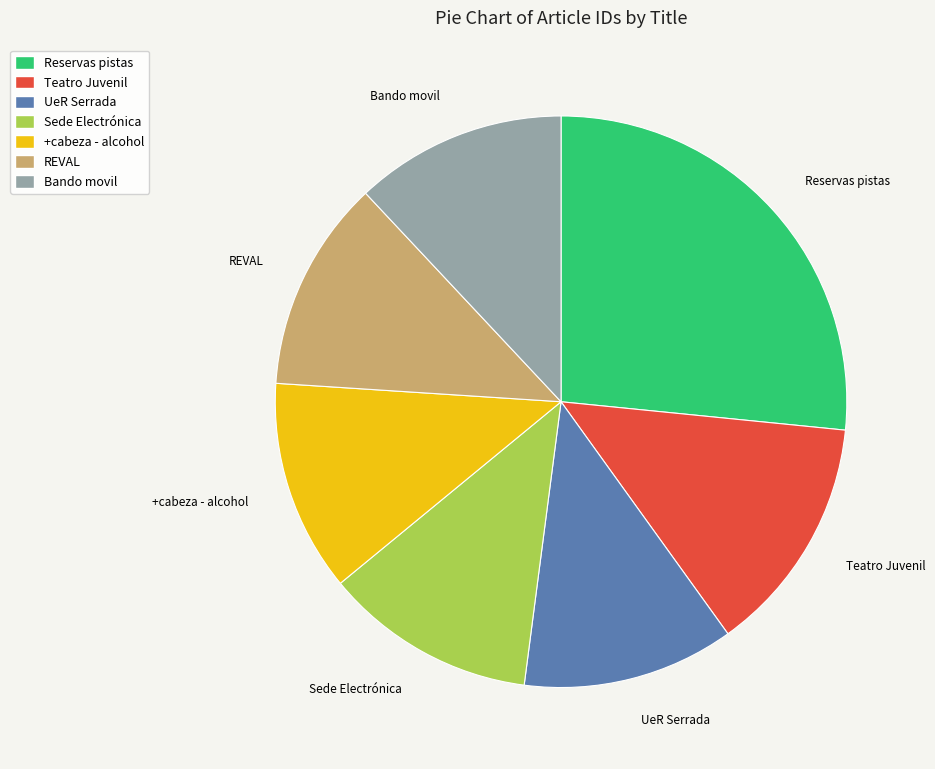

Is the sum of UeR Serrada and Bando movil greater than half?

No